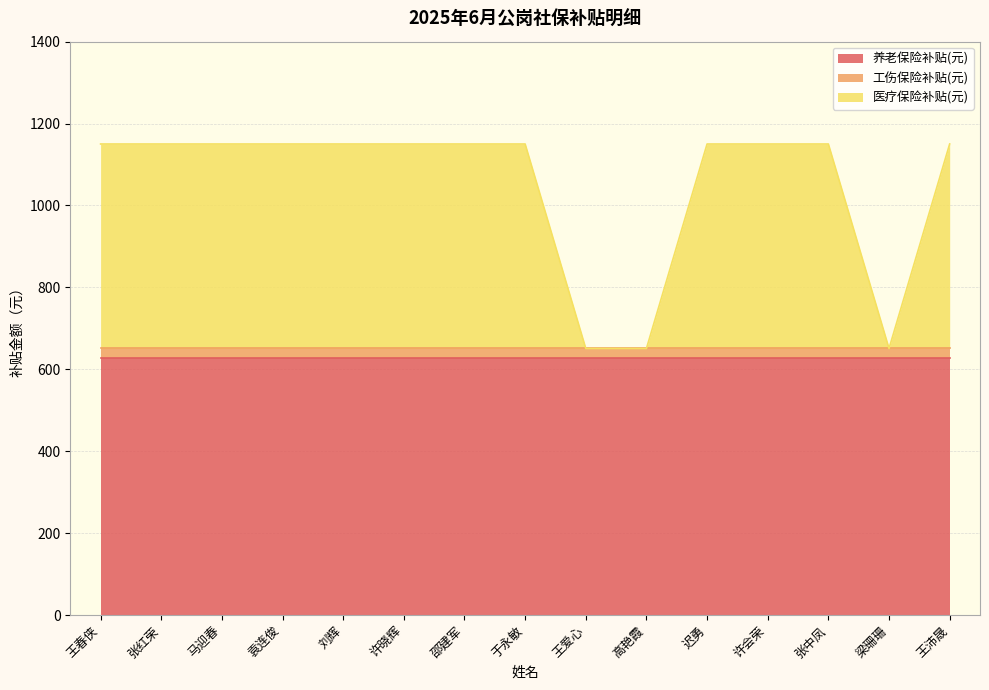

Does the chart display data point markers on the line(s)?

No